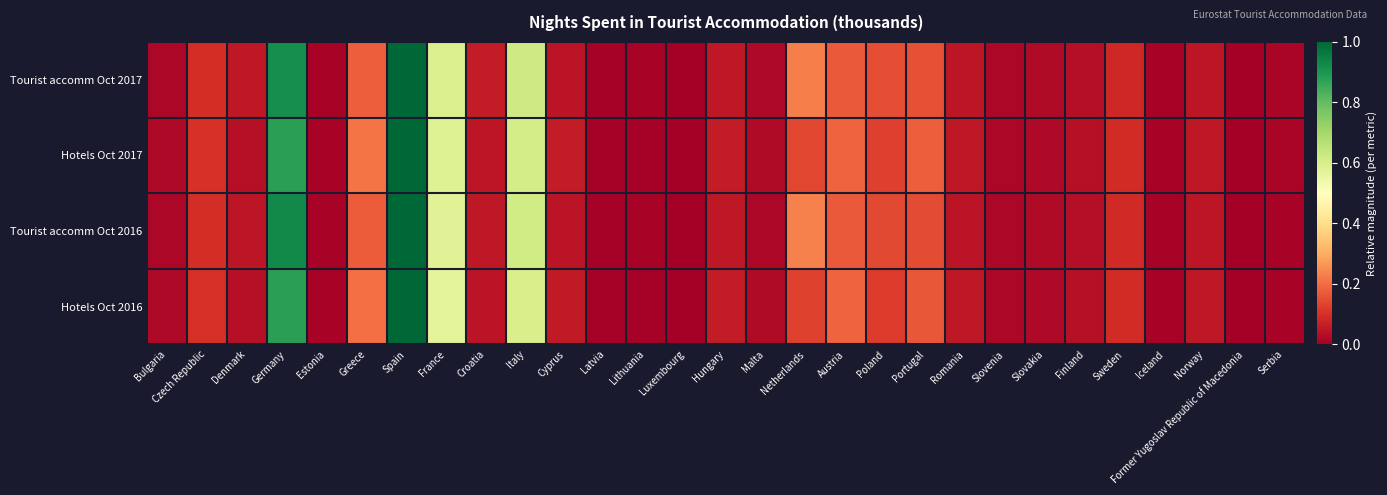

What is the total value across all series at Czech Republic?

0.4